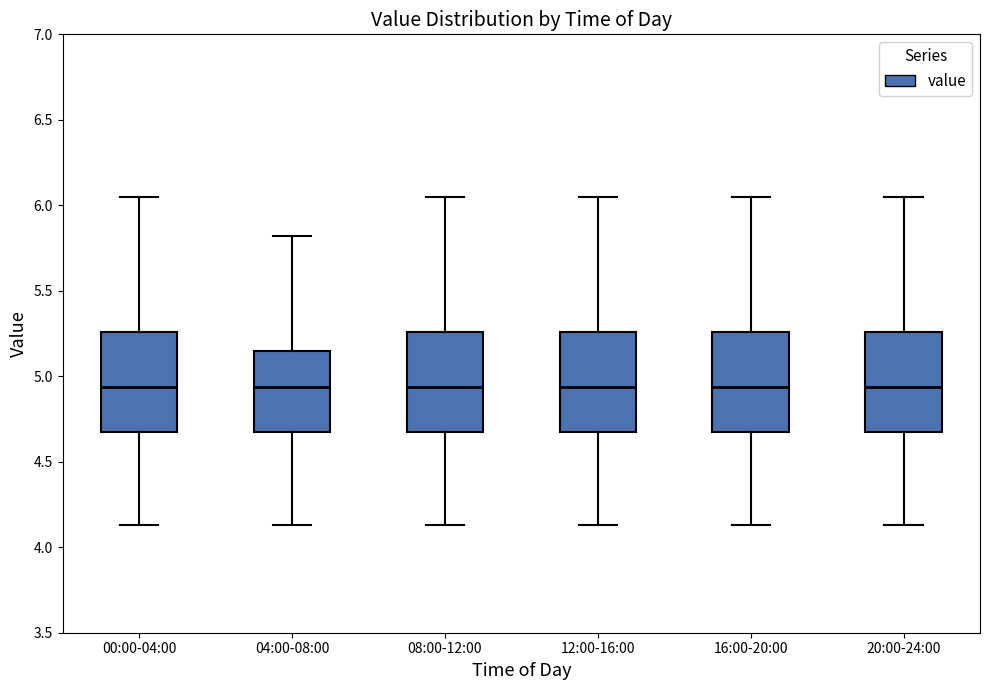

Reading left to right, read every box against the y-axis: the position of its median line, the range the box covers, and the ends of its whiskers. The values are not printed on the chart, so give them approximately, as read against the axis.

00:00-04:00: median 4.95, box 4.65 to 5.25, whiskers 4.15 to 6.05
04:00-08:00: median 4.95, box 4.65 to 5.15, whiskers 4.15 to 5.80
08:00-12:00: median 4.95, box 4.65 to 5.25, whiskers 4.15 to 6.05
12:00-16:00: median 4.95, box 4.65 to 5.25, whiskers 4.15 to 6.05
16:00-20:00: median 4.95, box 4.65 to 5.25, whiskers 4.15 to 6.05
20:00-24:00: median 4.95, box 4.65 to 5.25, whiskers 4.15 to 6.05